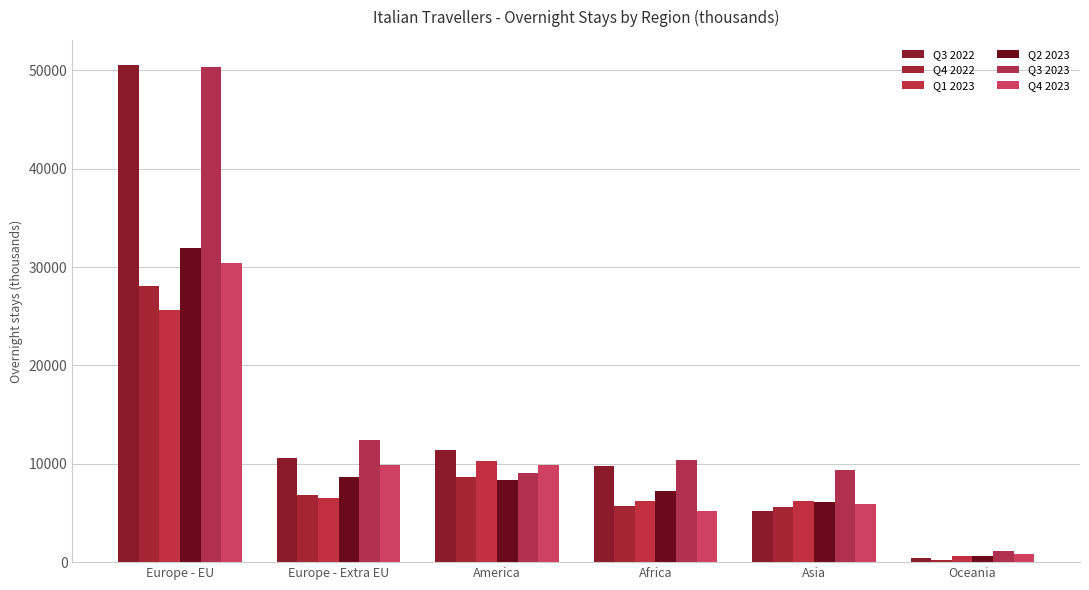

What is the difference between the maximum and second lowest values in the Q4 2023 series?

25185.6